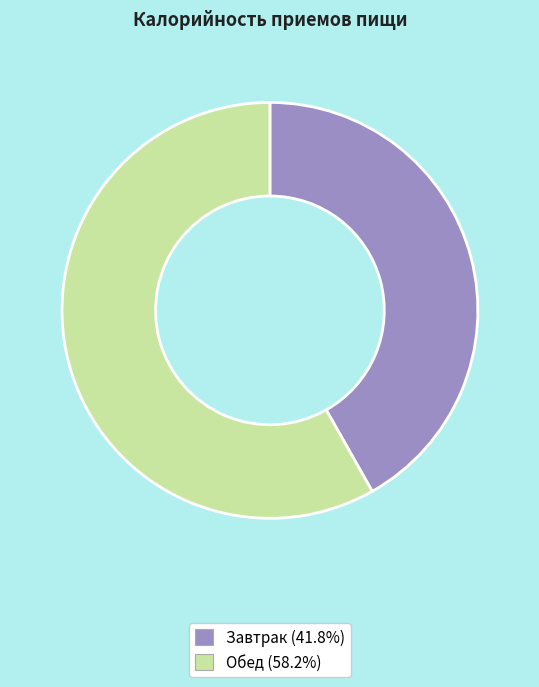

Rank the categories by value from lowest to highest.

Завтрак, Обед